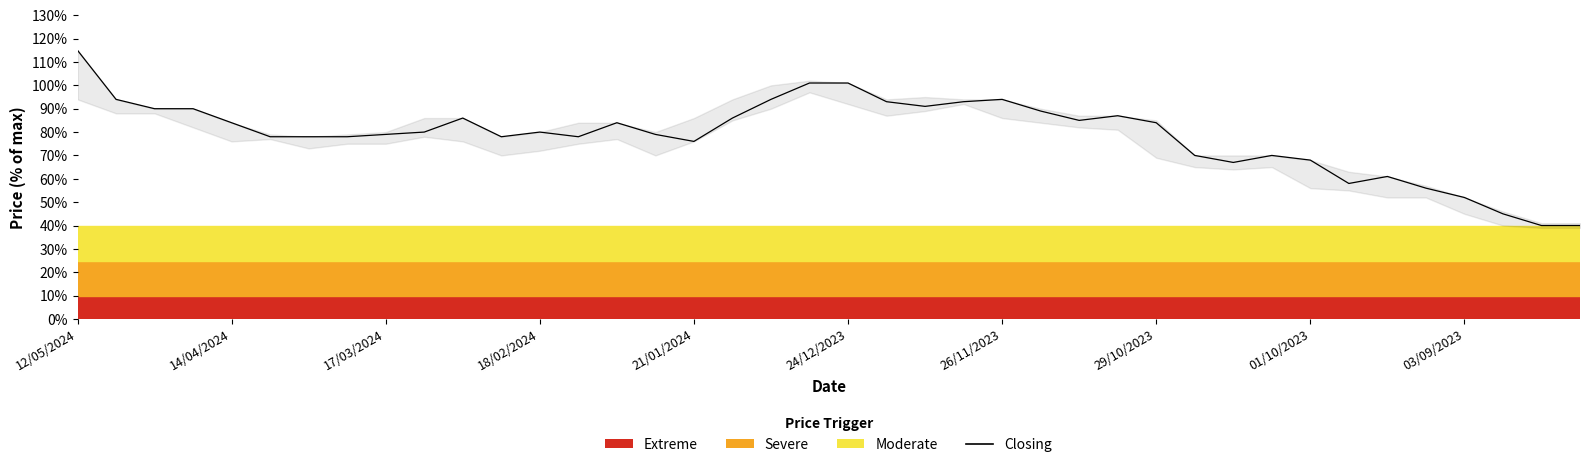

Between 18/02/2024 and 38, which is larger?

18/02/2024